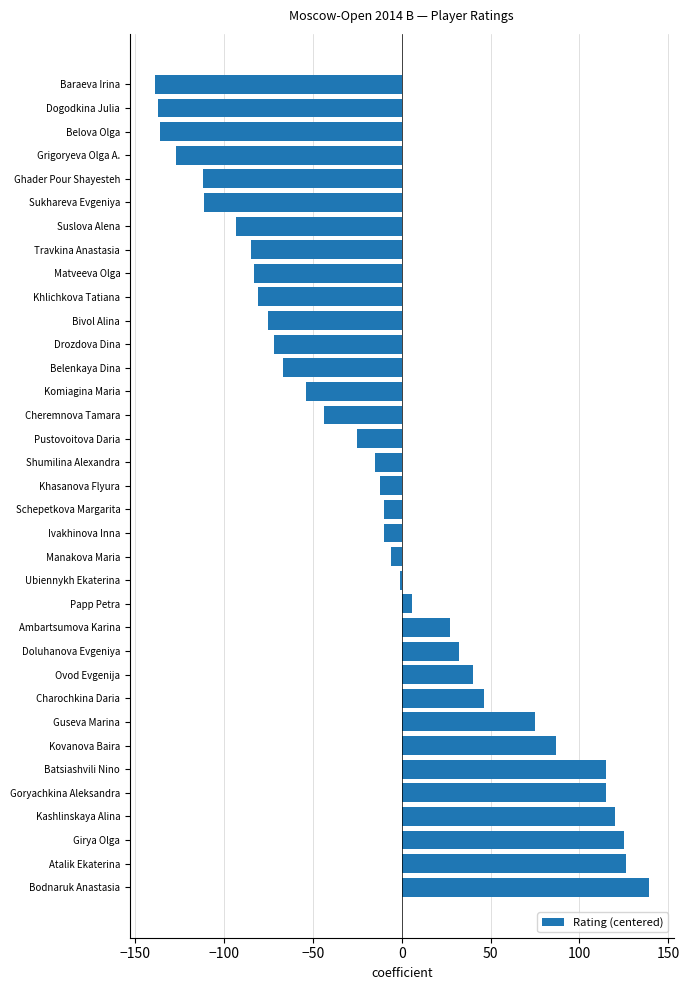

What is the smallest value displayed?

-139